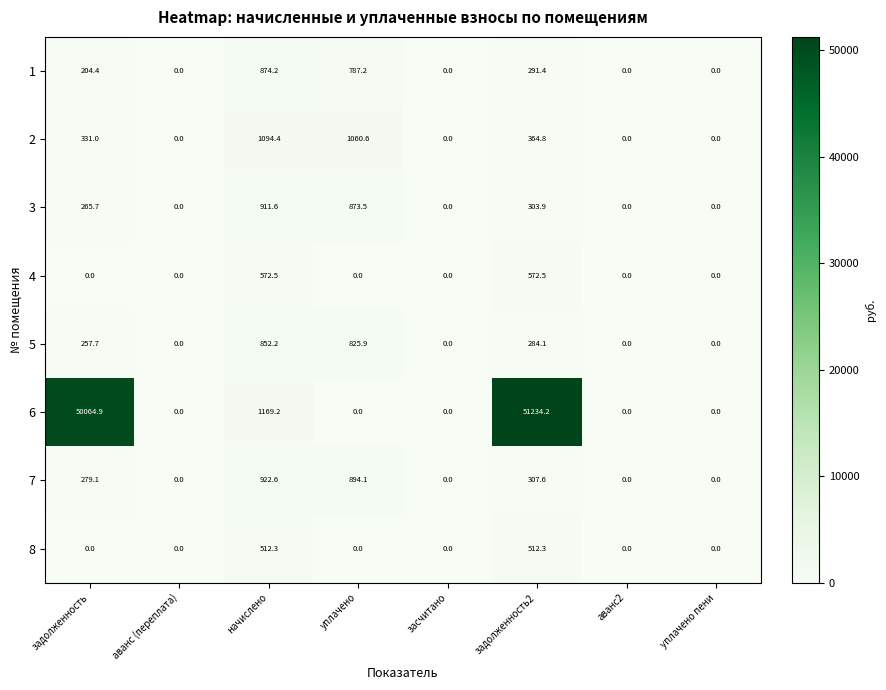

Which series has the widest spread of values?

6